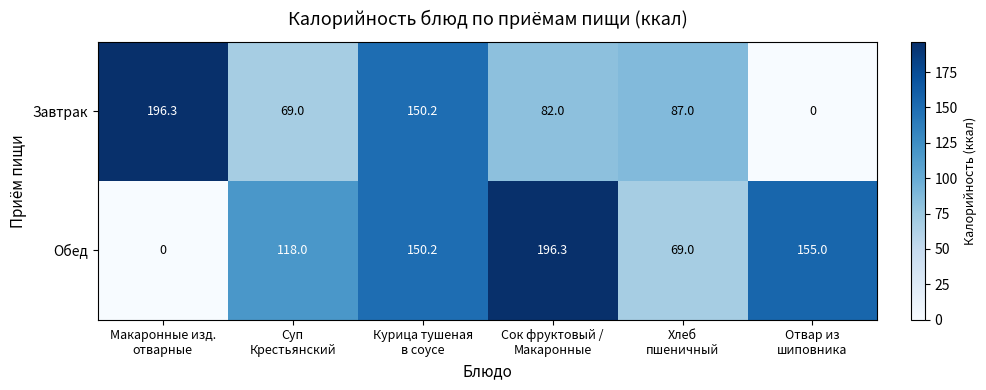

What is the difference between the maximum and minimum values in the Завтрак series?

196.3